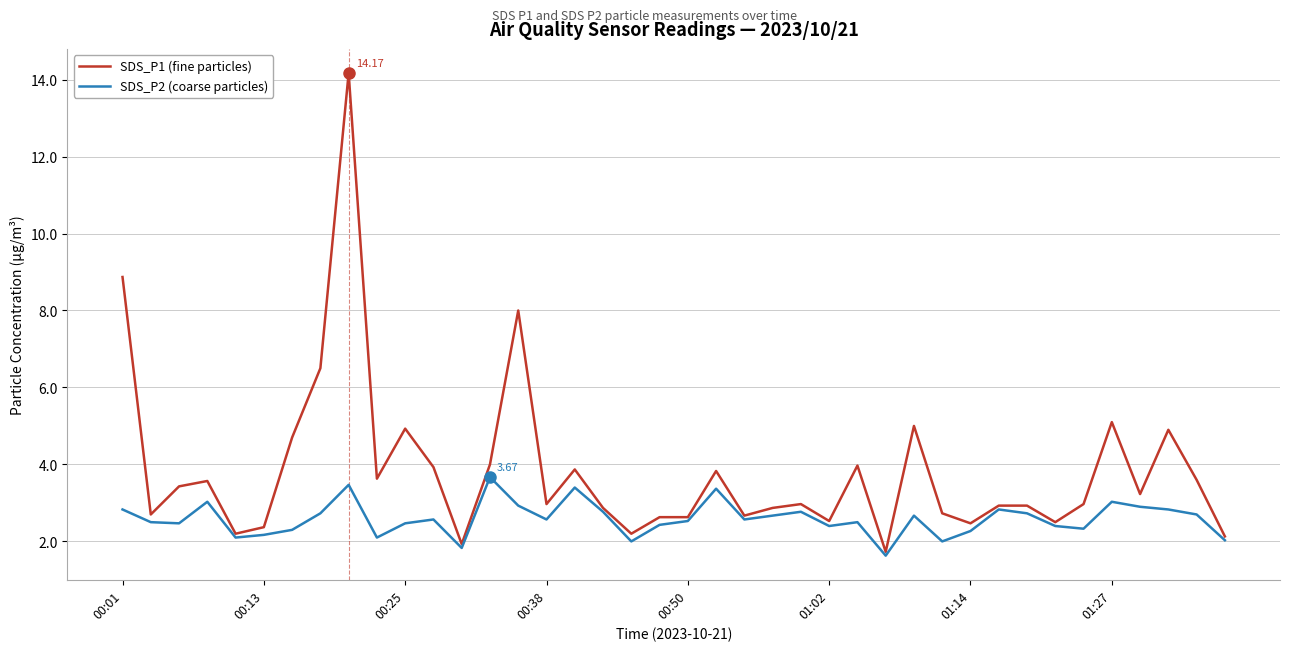

Which series has the largest total across all categories?

SDS_P1 (fine particles)